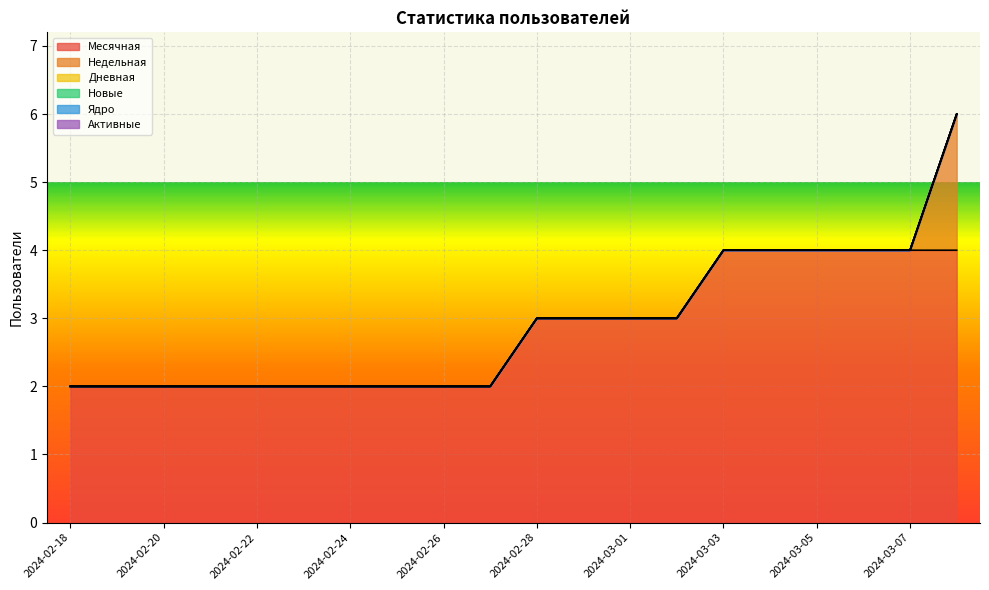

Which has a higher value, 2024-03-04 or 2024-02-22?

2024-03-04